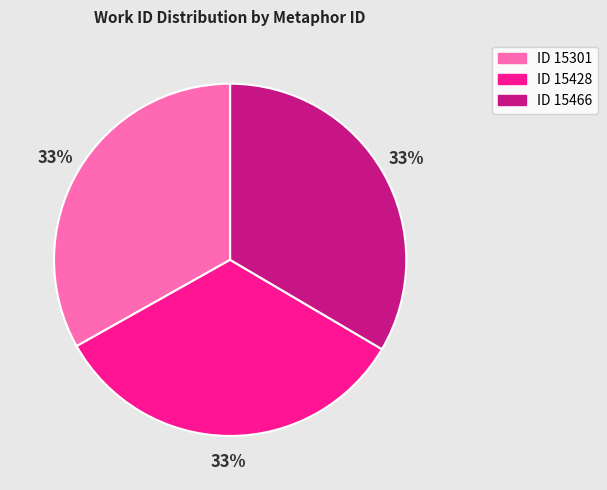

Is there a majority slice in this chart?

No